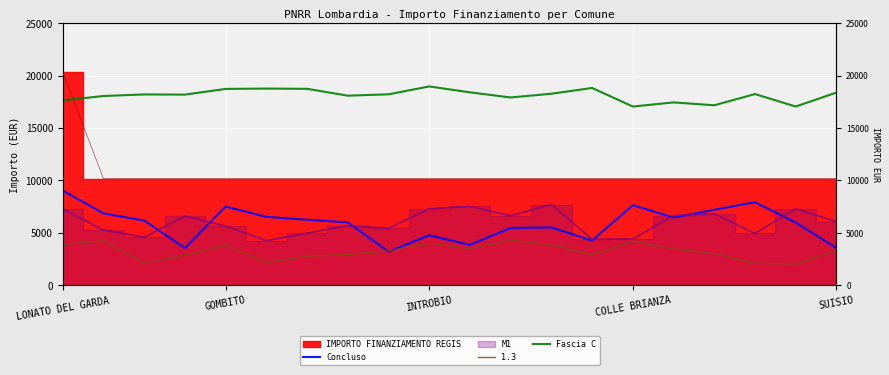

At which category is the sum across all series the highest?

LONATO DEL GARDA